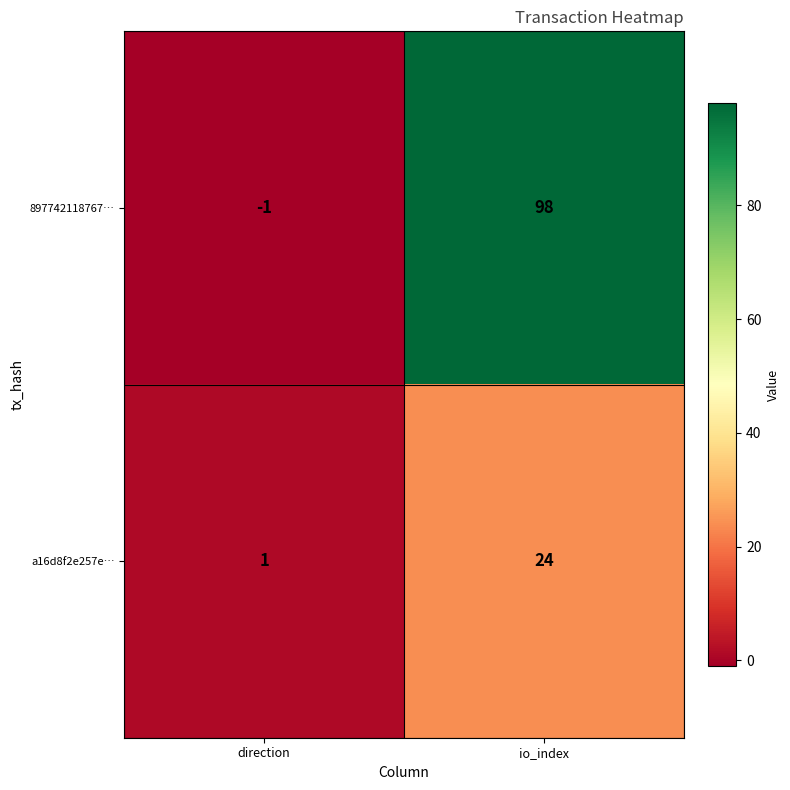

At which label is a16d8f2e257e… closest to 12?

direction